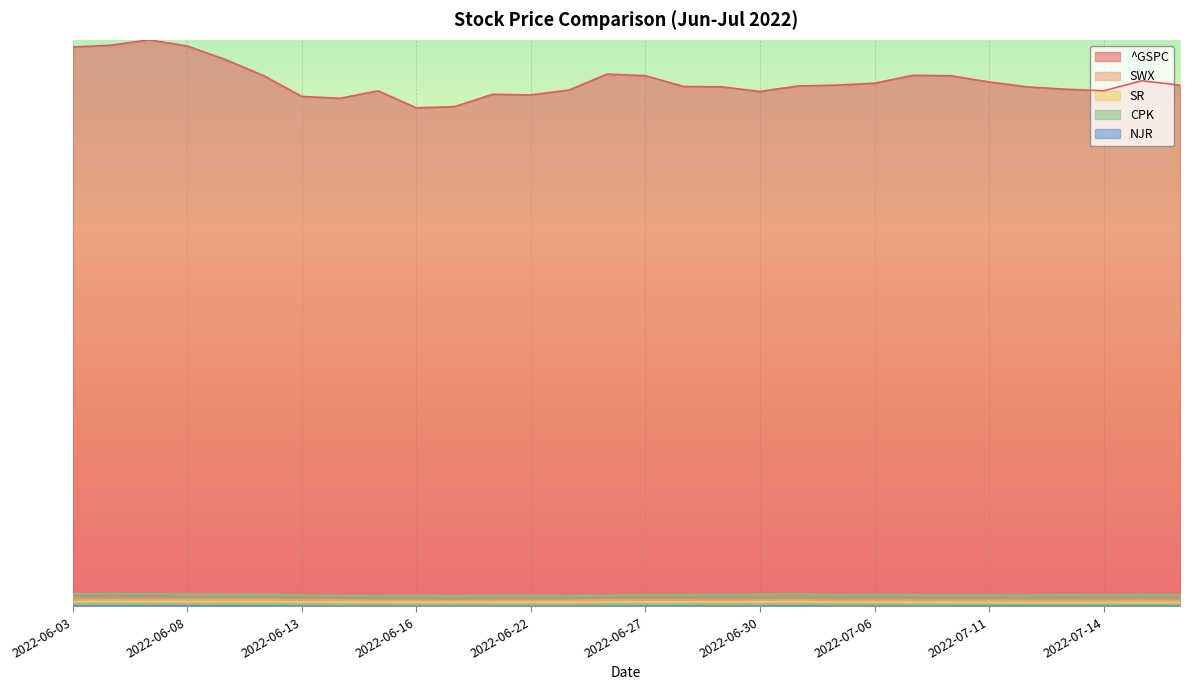

True or false: SWX has a value of 0.0 at 2022-07-01.

True